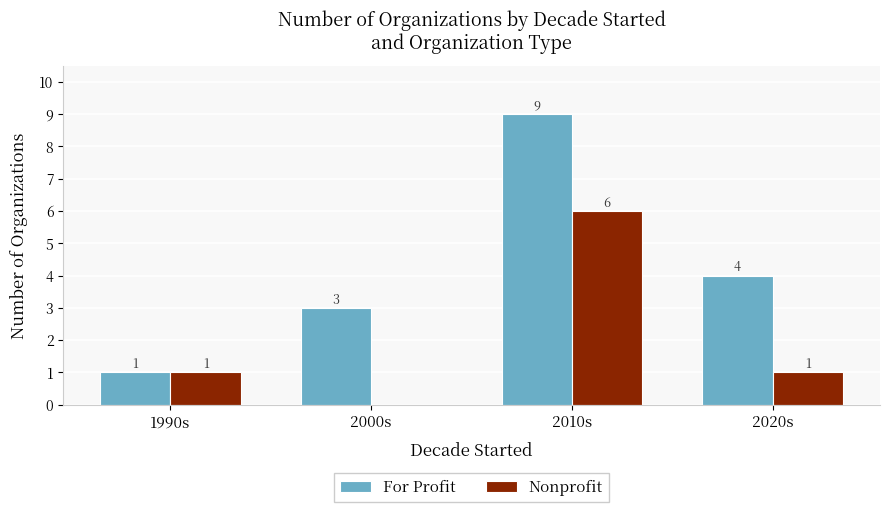

Reading right to left, list all the values displayed in this chart.

For Profit: 2020s=4	2010s=9	2000s=3	1990s=1
Nonprofit: 2020s=1	2010s=6	2000s=0	1990s=1